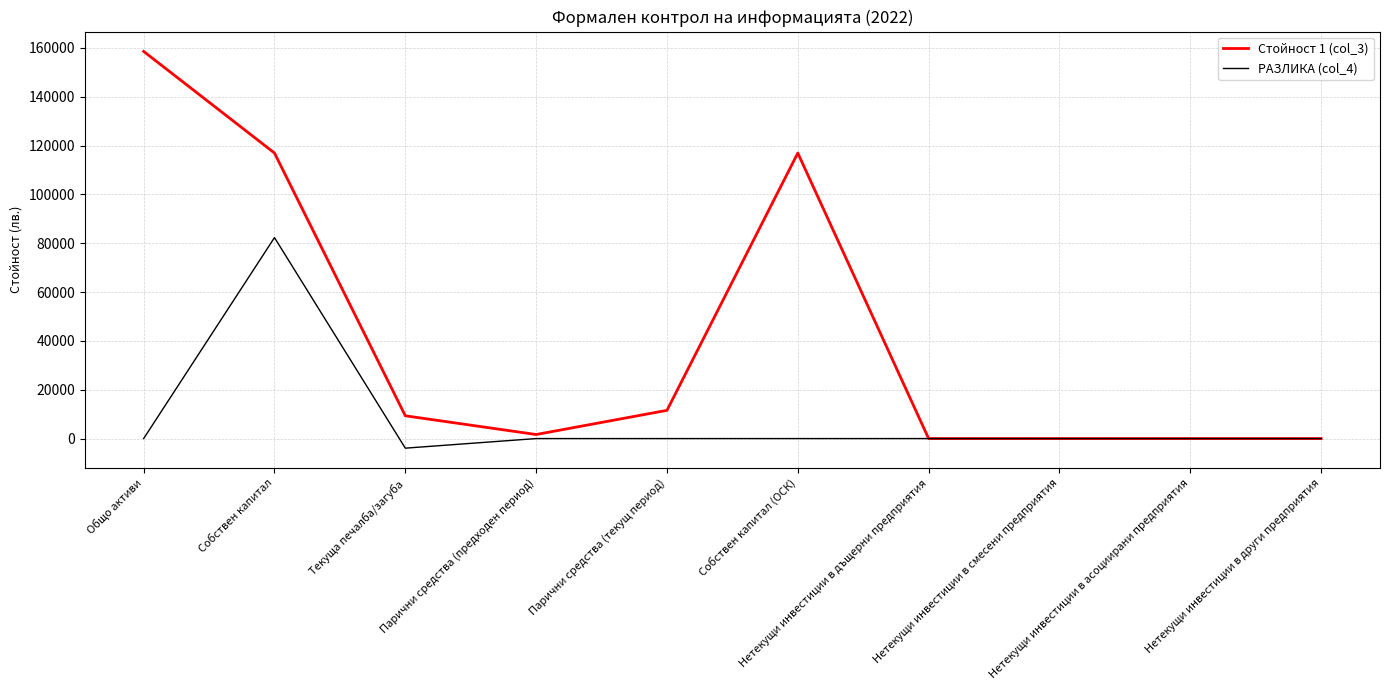

Which series has the widest spread of values?

Стойност 1 (col_3)